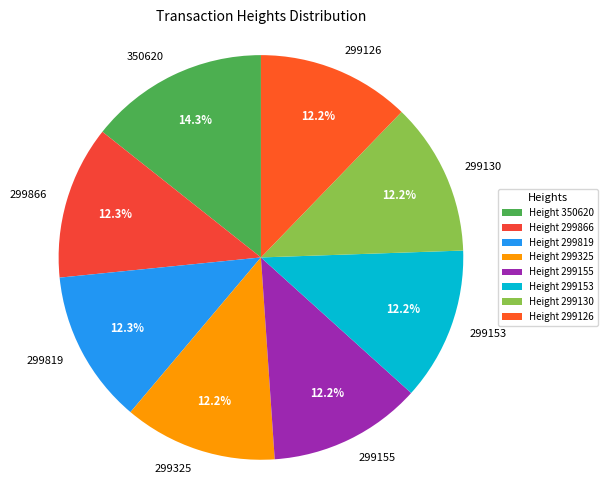

Approximately how many times larger is the value at 299153 compared to 299155?

1.0